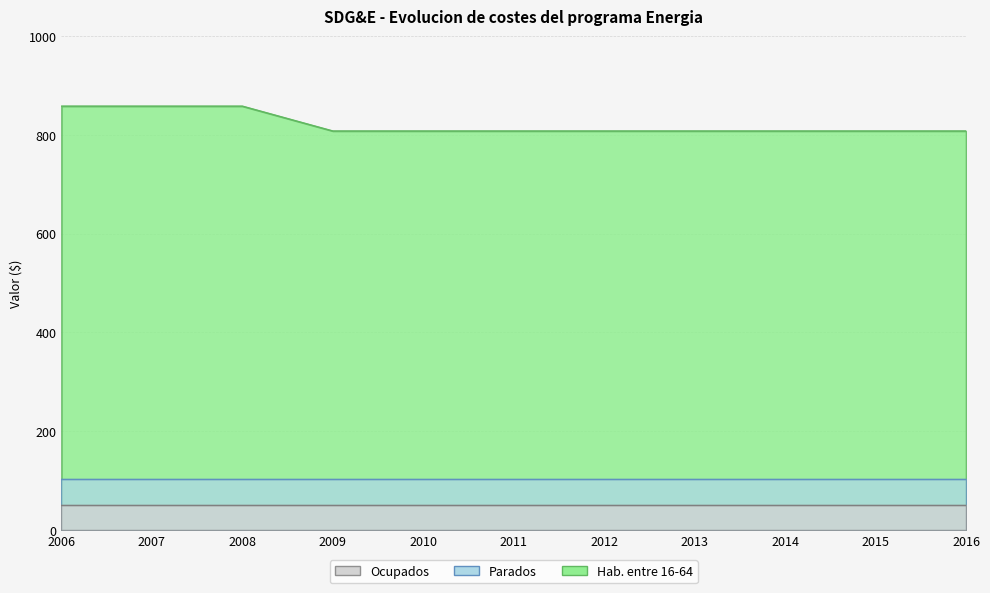

True or false: Hab. entre 16-64 and Parados cross at least once.

False